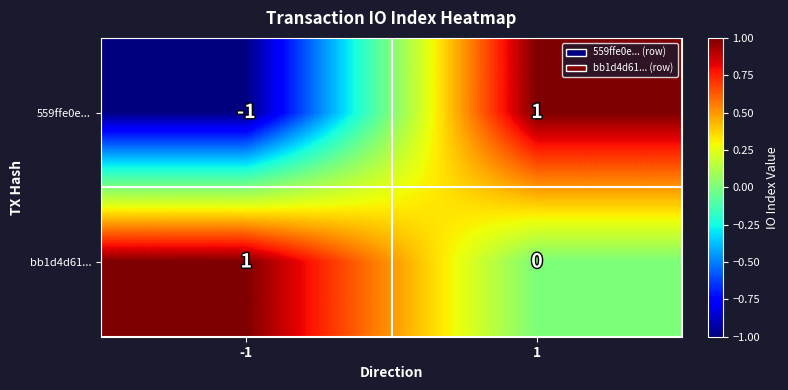

Which series has the largest total across all categories?

bb1d4d61...